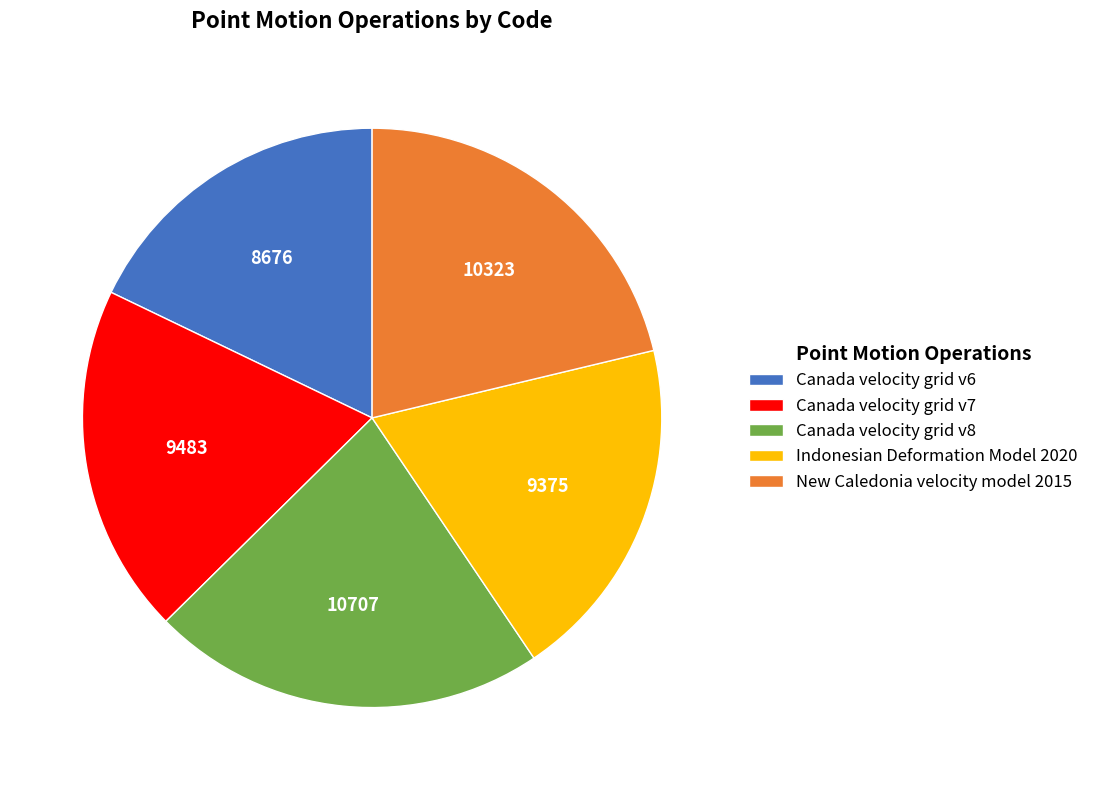

Do Canada velocity grid v8 and Indonesian Deformation Model 2020 together represent more than half of the pie?

No